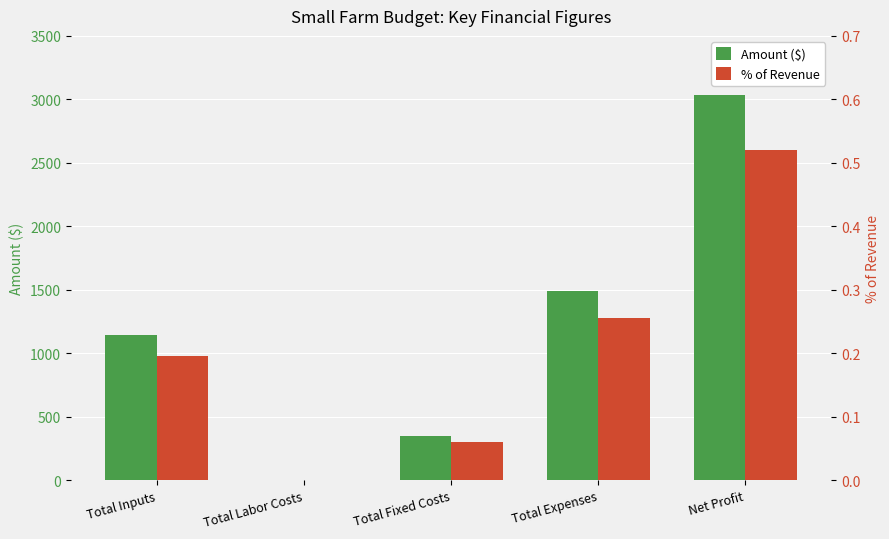

Which category has the highest value across all series?

Net Profit